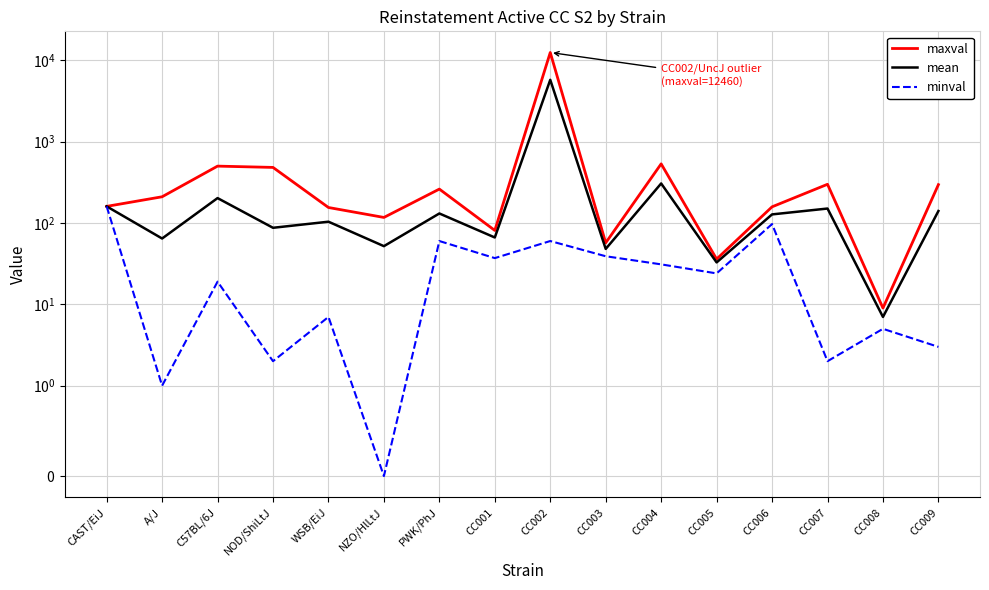

List the series in order of their peak value, lowest first.

minval, mean, maxval